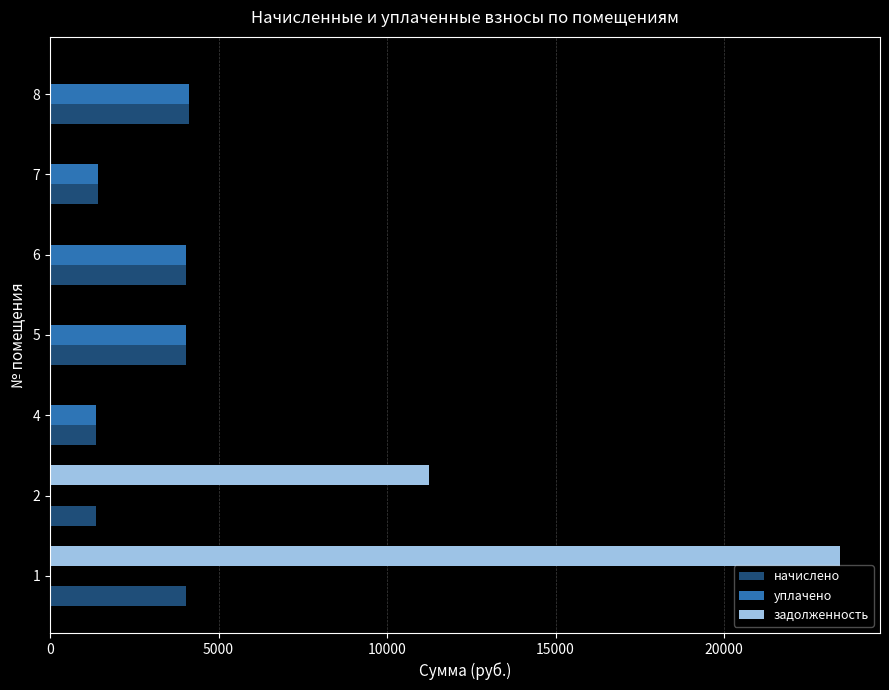

How many values in the задолженность series exceed 0?

2